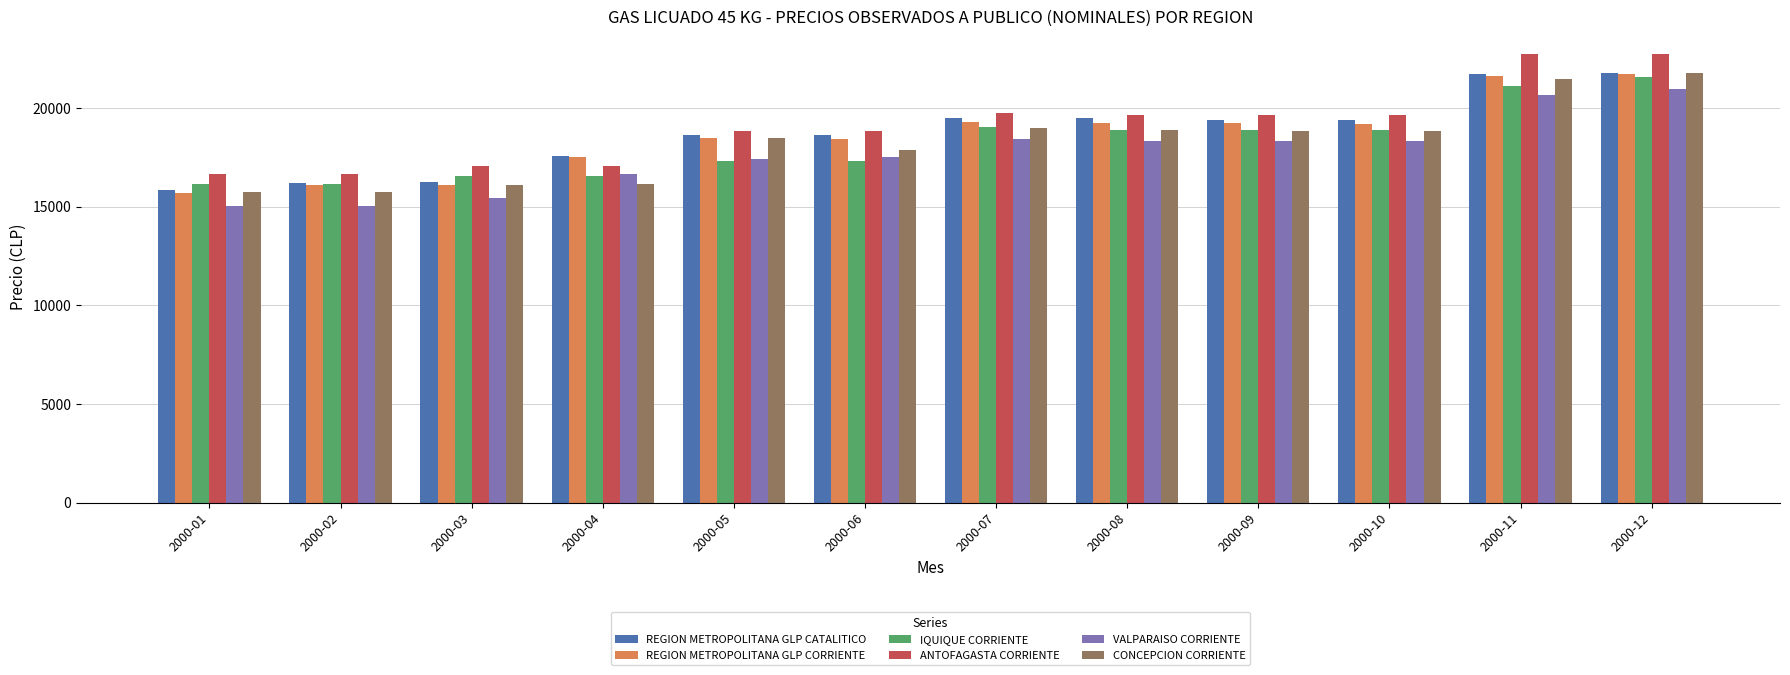

What is the maximum value shown in the chart?

22760